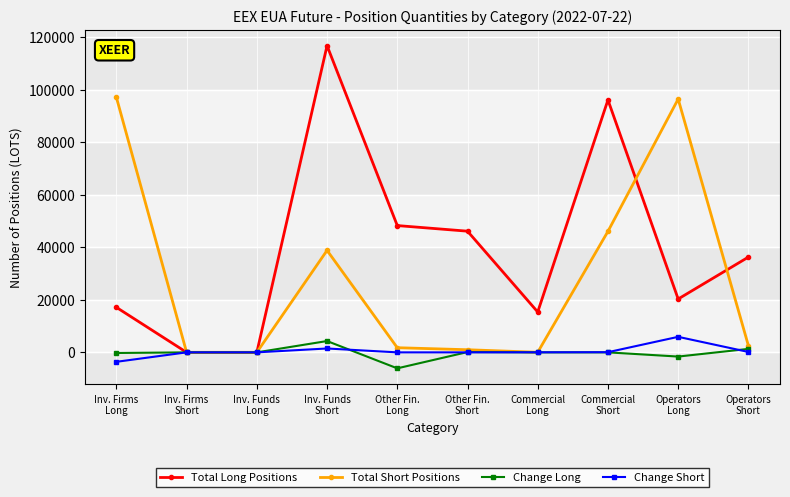

Which series has the largest range (max minus min)?

Total Long Positions